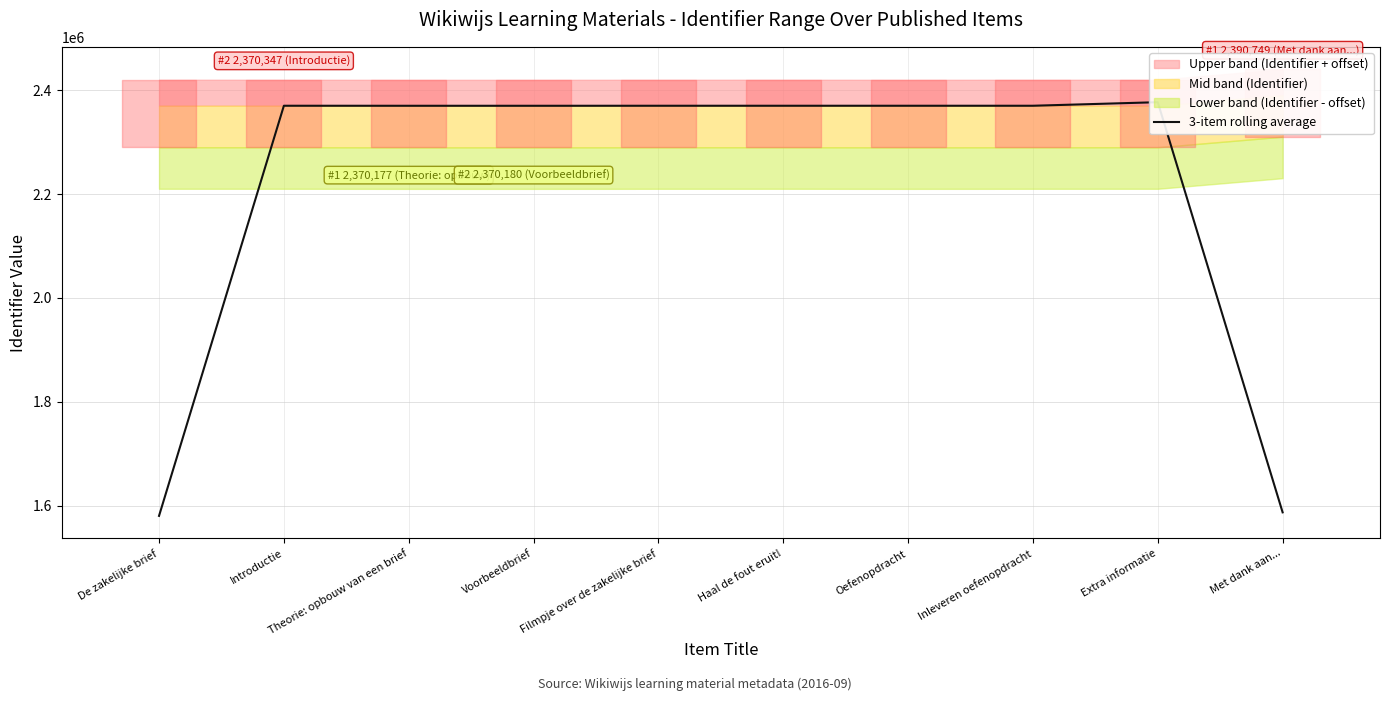

What is the change in value from Theorie: opbouw van een brief to Voorbeeldbrief?

-13.7